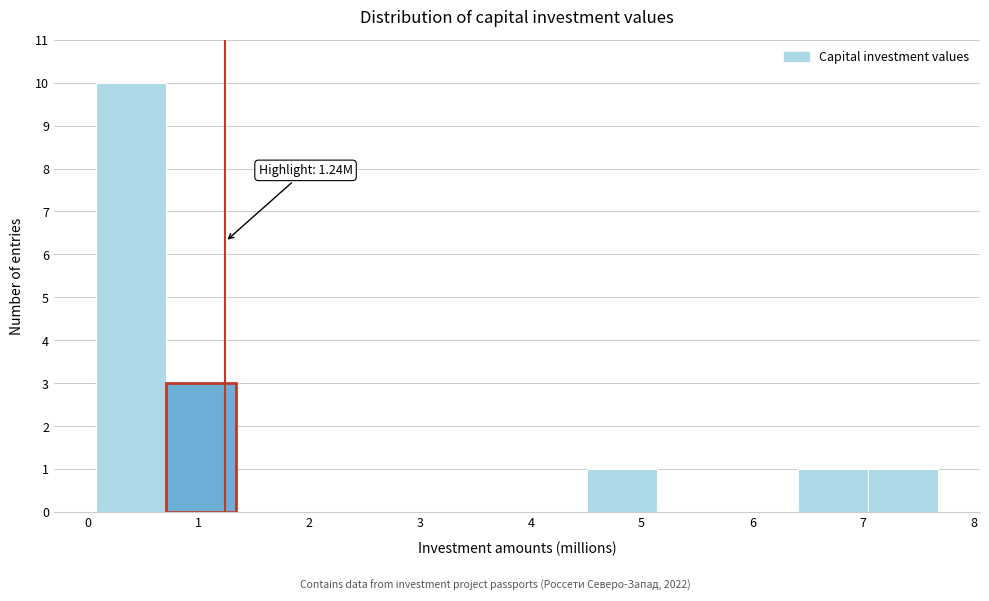

Which range on the x-axis has the tallest bar?

0.1 to 0.7